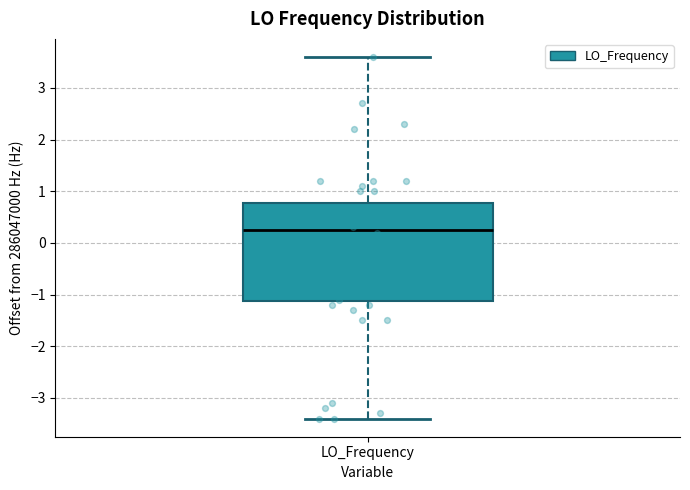

Transcribe this box plot: give where the median line is, the range the box spans, and where the two whiskers end, as read against the y-axis. The values are not printed on the chart, so give them approximately, as read against the axis.

median 0.3, box -1.1 to 0.8, whiskers -3.4 to 3.6